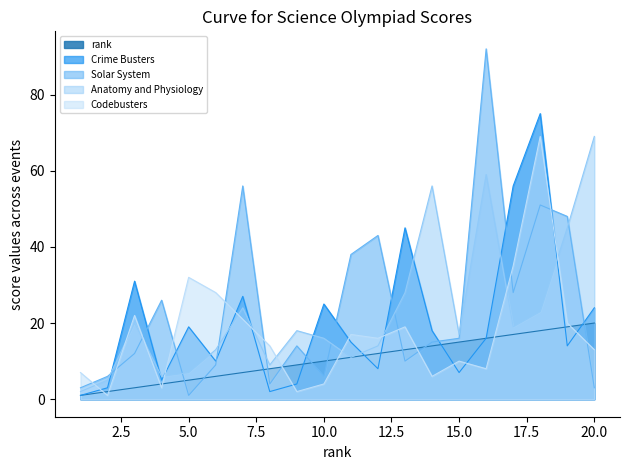

Which series has the largest total across all categories?

Solar System